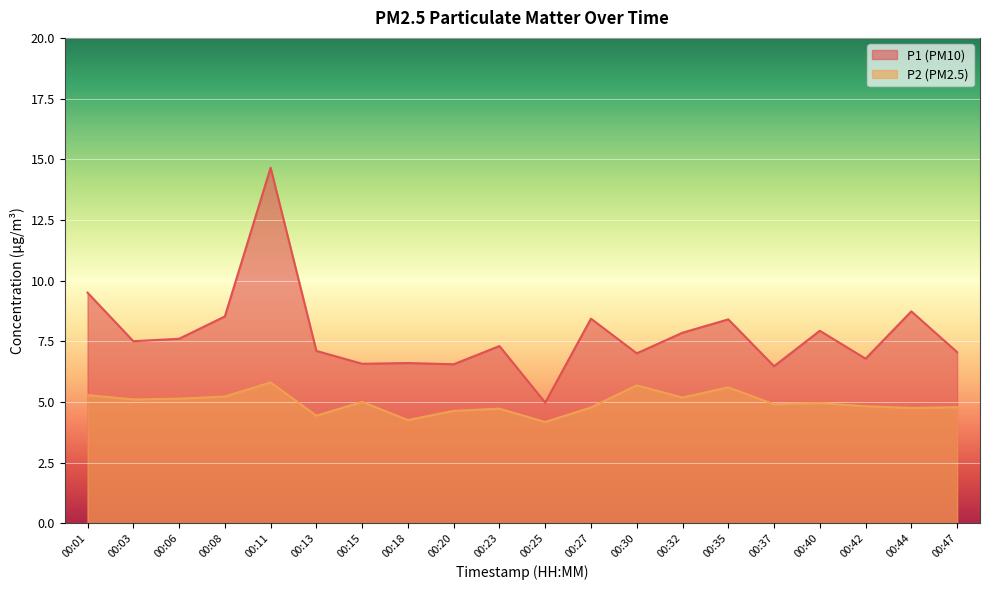

Reading left to right, extract all data points from this chart.

P1: 00:01=9.5	00:03=7.5	00:06=7.6	00:08=8.5	00:11=14.7	00:13=7.1	00:15=6.6	00:18=6.6	00:20=6.5	00:23=7.3	00:25=5.0	00:27=8.4	00:30=7.0	00:32=7.8	00:35=8.4	00:37=6.5	00:40=7.9	00:42=6.8	00:44=8.7	00:47=7.0
P2: 00:01=5.3	00:03=5.1	00:06=5.1	00:08=5.2	00:11=5.8	00:13=4.4	00:15=5.0	00:18=4.2	00:20=4.6	00:23=4.7	00:25=4.2	00:27=4.8	00:30=5.7	00:32=5.2	00:35=5.6	00:37=4.9	00:40=5.0	00:42=4.8	00:44=4.8	00:47=4.8